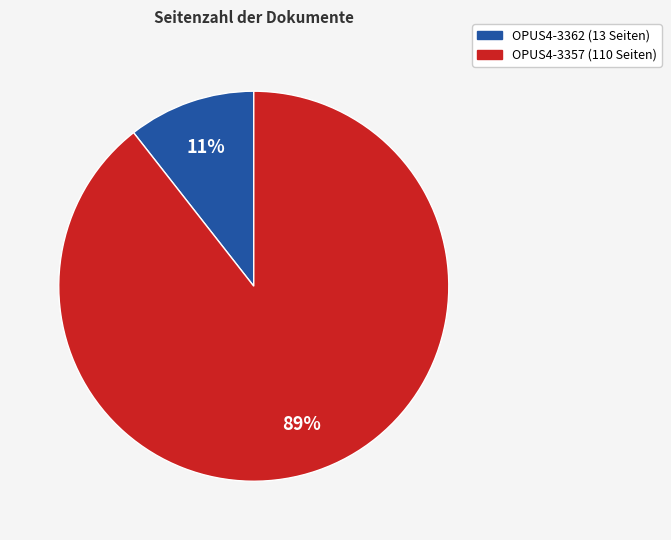

Rank the categories by value from lowest to highest.

OPUS4-3362, OPUS4-3357